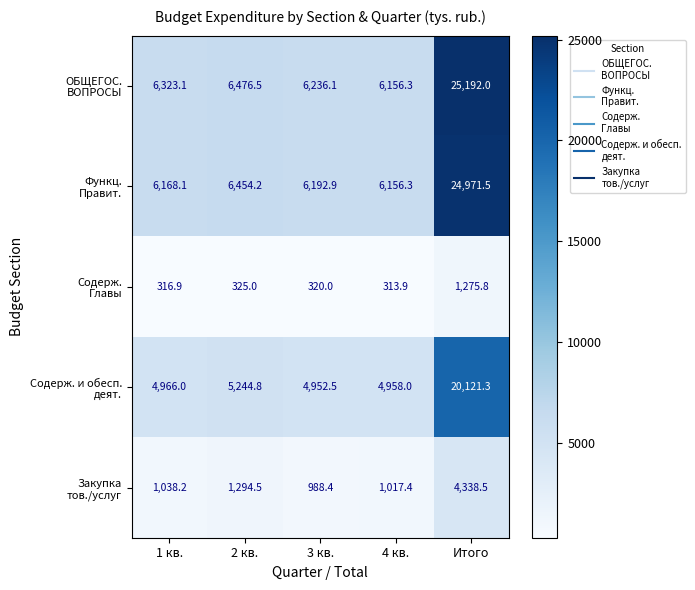

What is the difference between the highest and lowest values at 4 кв.?

5842.4